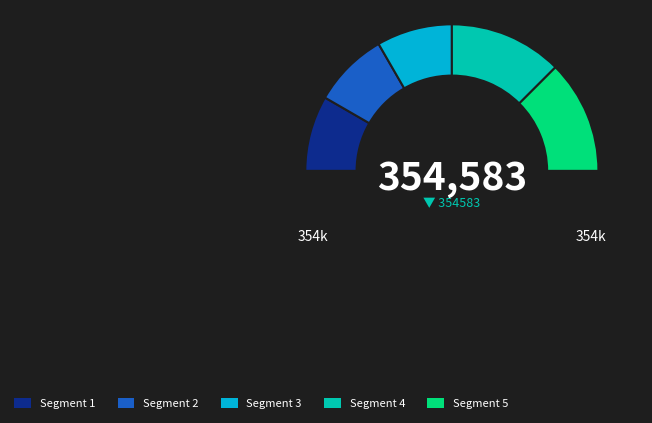

To the nearest percent, what is the combined percentage of Sarcomphalus taylori Britton and Reynosia northropiana Urb.?

100%